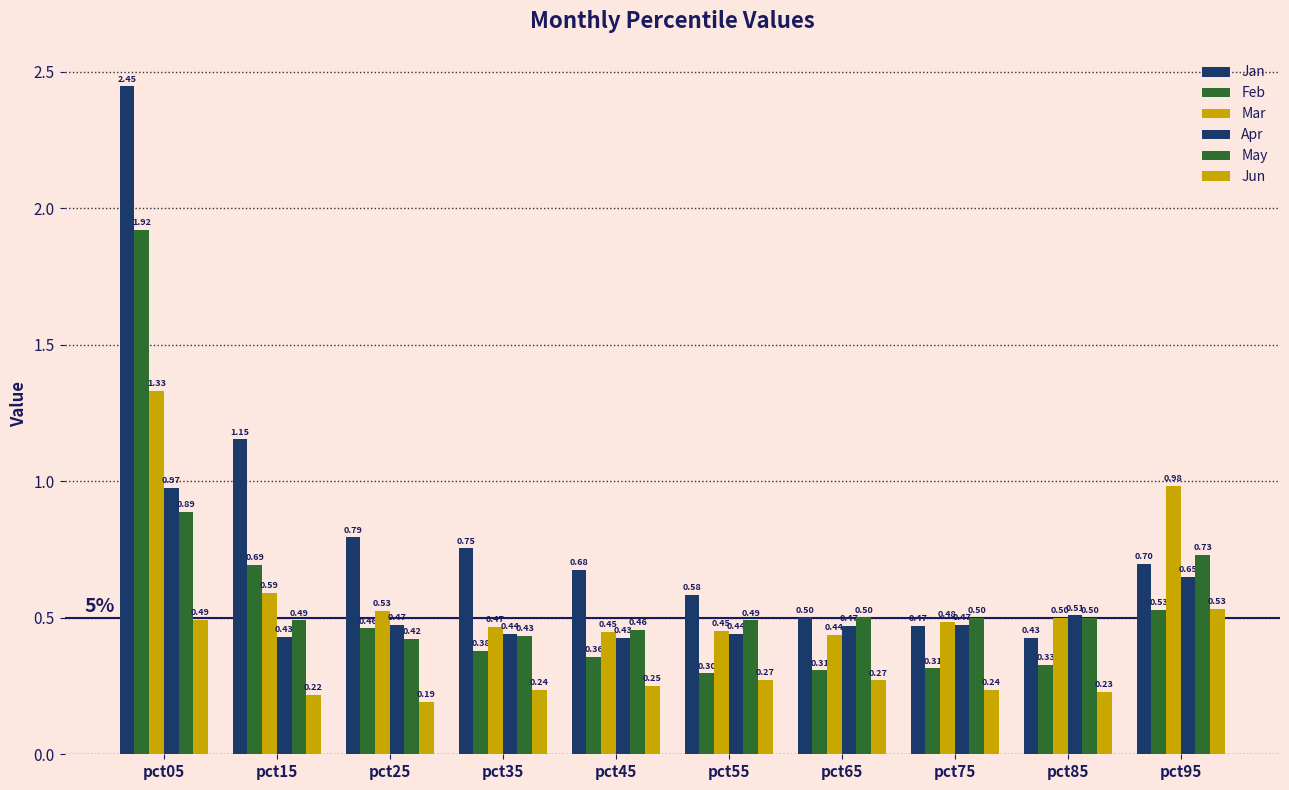

List the labels in order of May value, largest first.

pct05, pct95, pct65, pct85, pct75, pct15, pct55, pct45, pct35, pct25